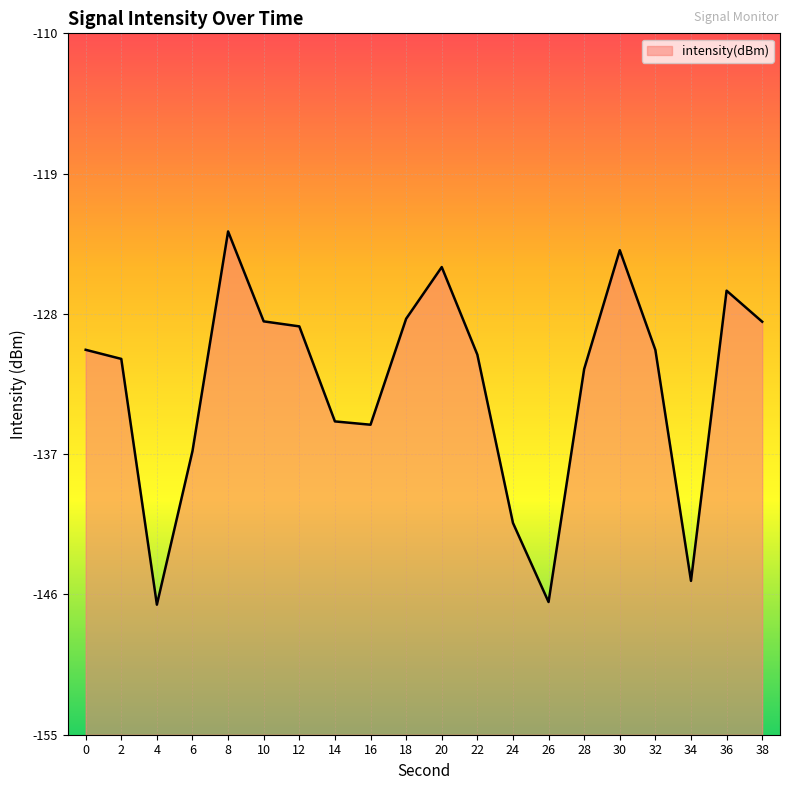

Reading left to right, transcribe all the data shown in this chart.

-130.3	-130.9	-146.7	-136.8	-122.7	-128.5	-128.8	-134.9	-135.1	-128.3	-125.0	-130.6	-141.4	-146.5	-131.5	-123.9	-130.3	-145.1	-126.5	-128.5